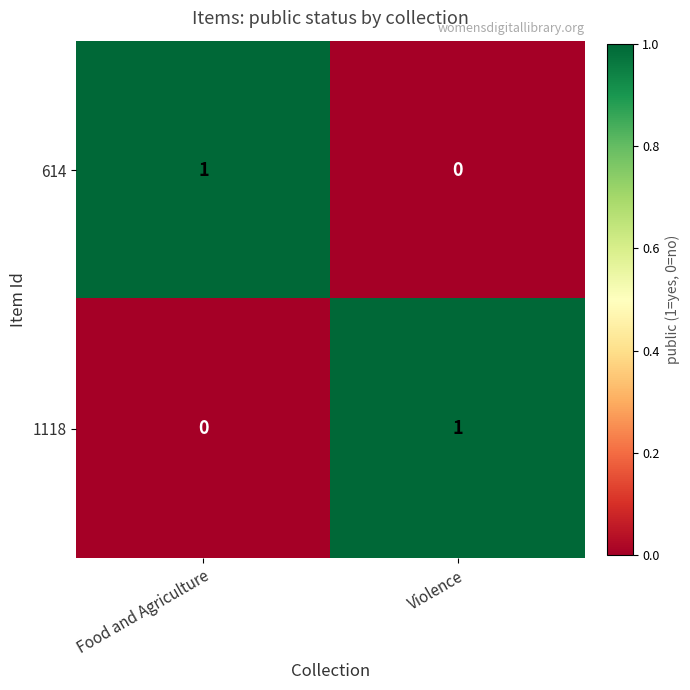

The value of 1118 at Food and Agriculture is -1. True or false?

False